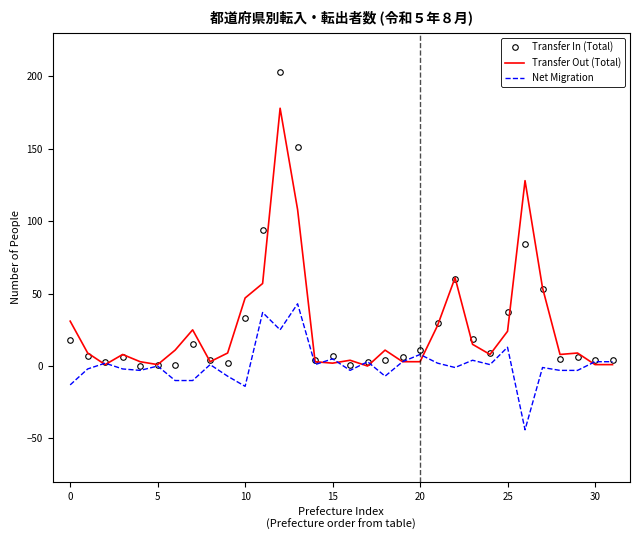

List the series in order of their peak value, highest first.

Transfer In (Total), Transfer Out (Total), Net Migration